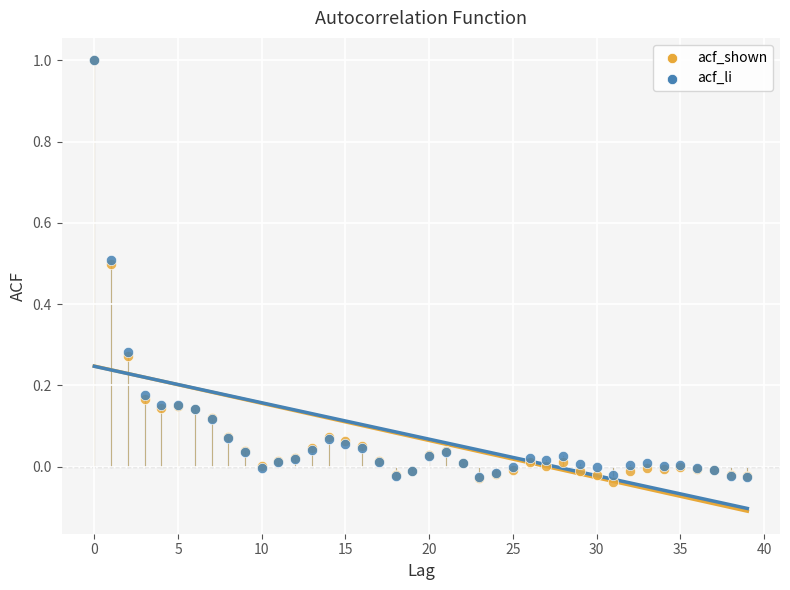

What are all the series names shown in the legend?

acf_shown, acf_li